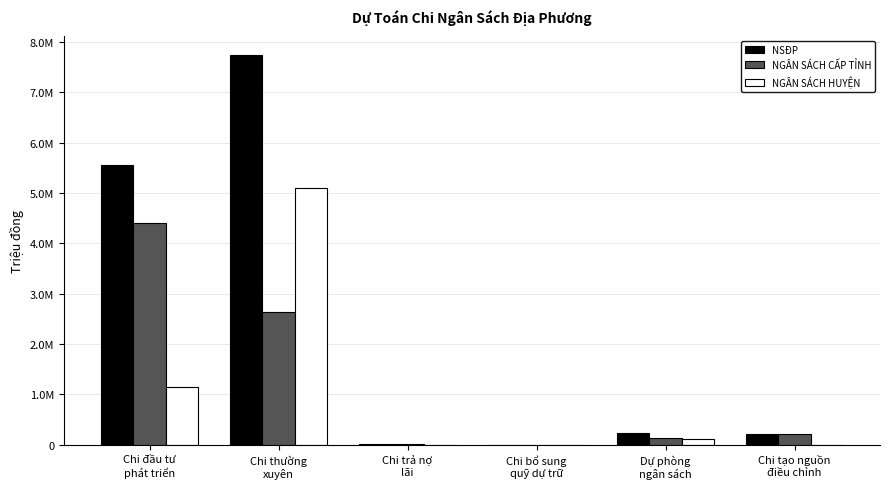

Is it true that NSĐP equals 10689 at Chi trả nợ
lãi?

True